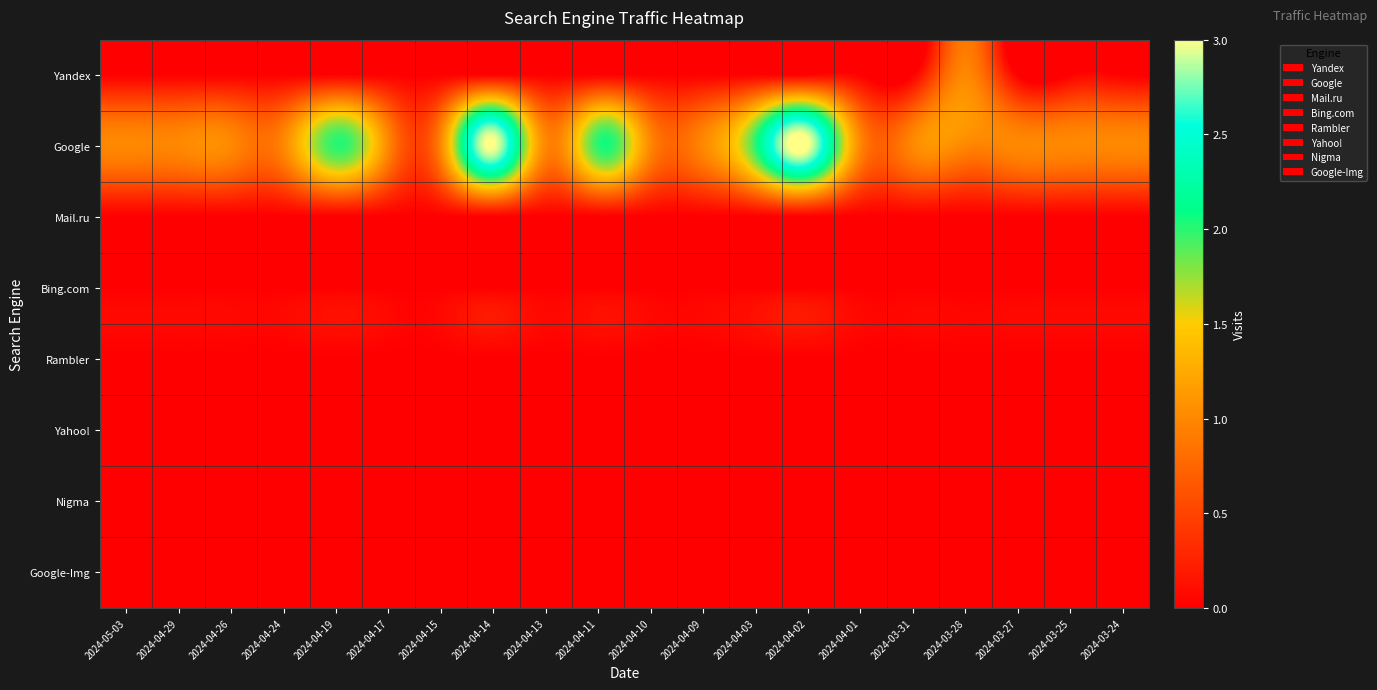

Between 2024-04-13 and 2024-04-03, which is larger?

2024-04-13